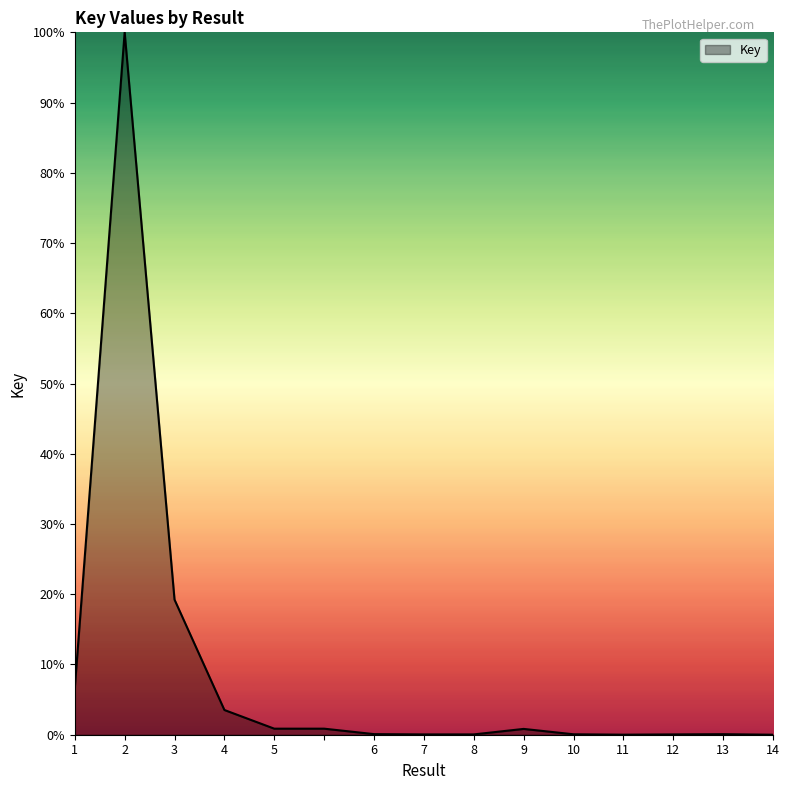

What is the sum of all values?

132.3